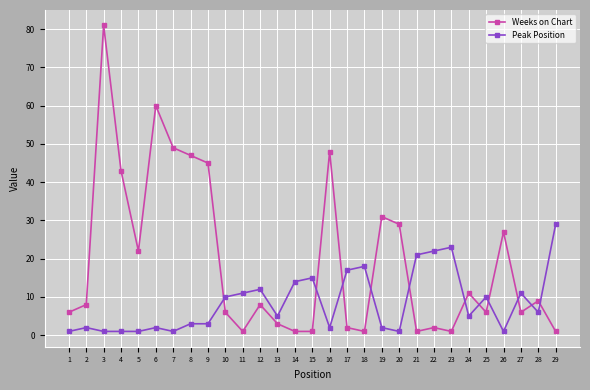

Between 2 and 26, which series saw the biggest shift?

Weeks on Chart